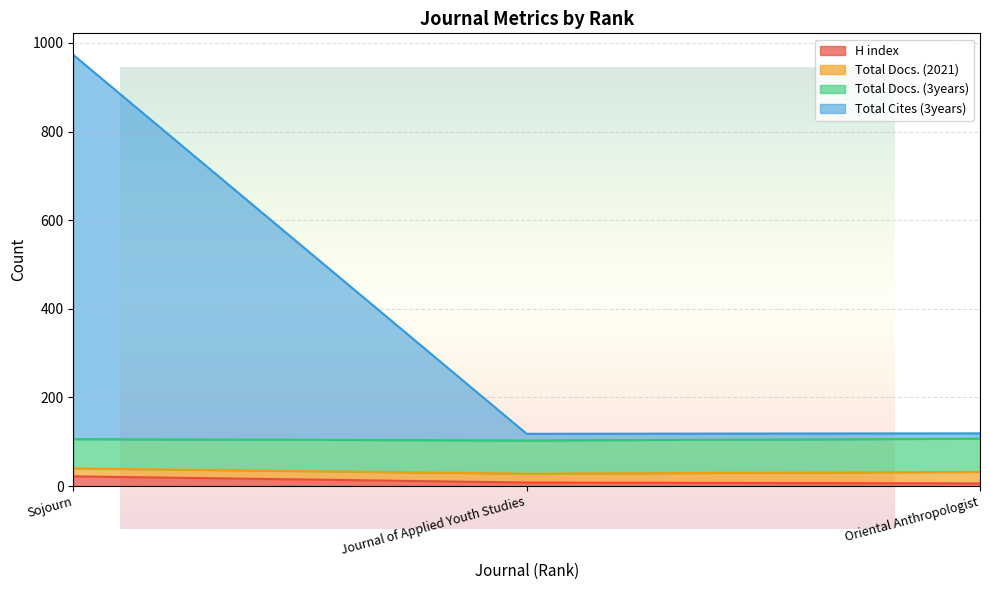

List the labels in order of Total Docs. (3years) value, smallest first.

Journal of Applied Youth Studies, Oriental Anthropologist, Sojourn